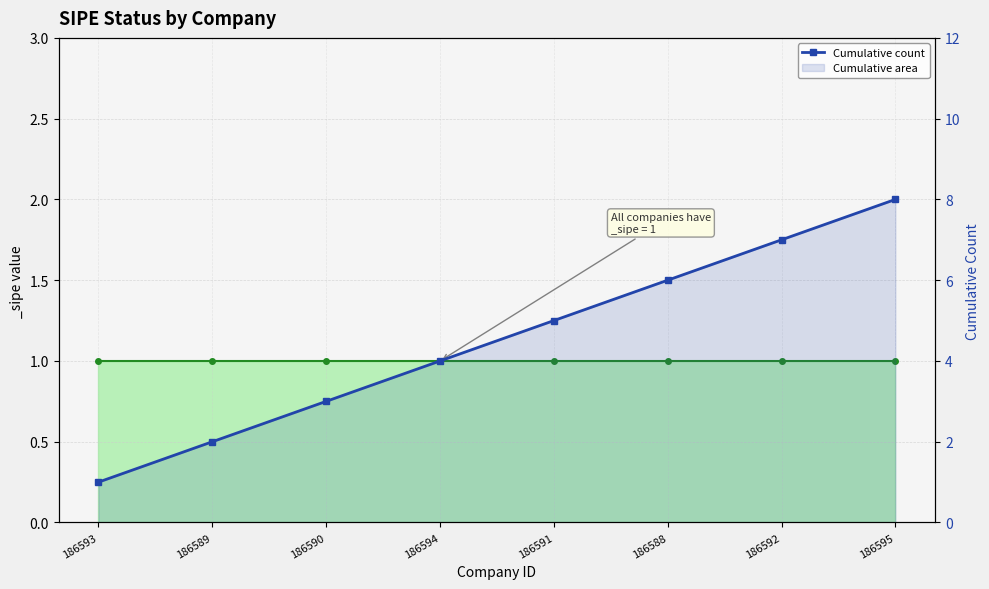

Between 186593 and 186589, which is larger?

186589